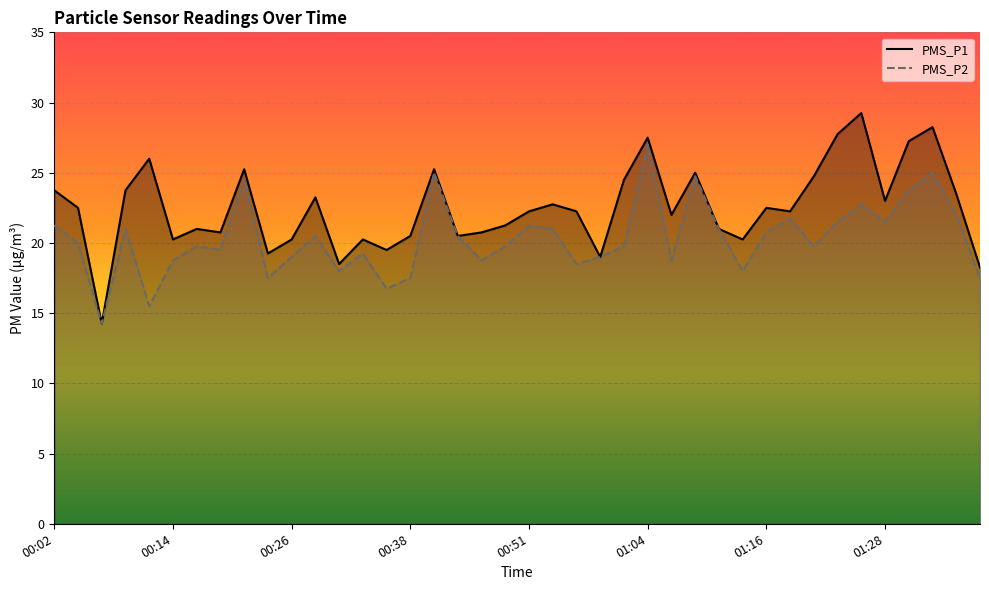

What is the sum of all PMS_P1 values?

900.0